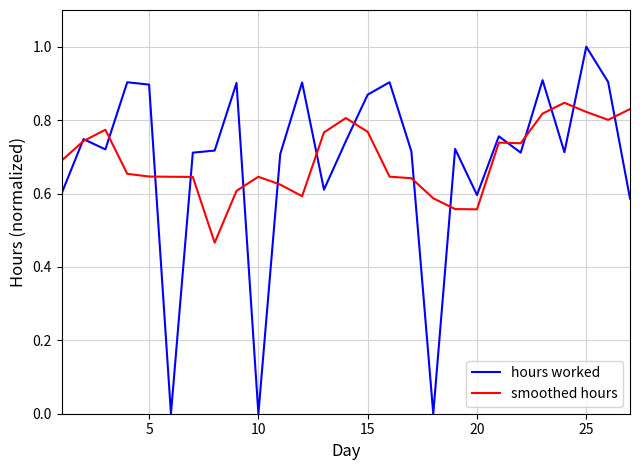

What is the maximum value shown in the chart?

1.0